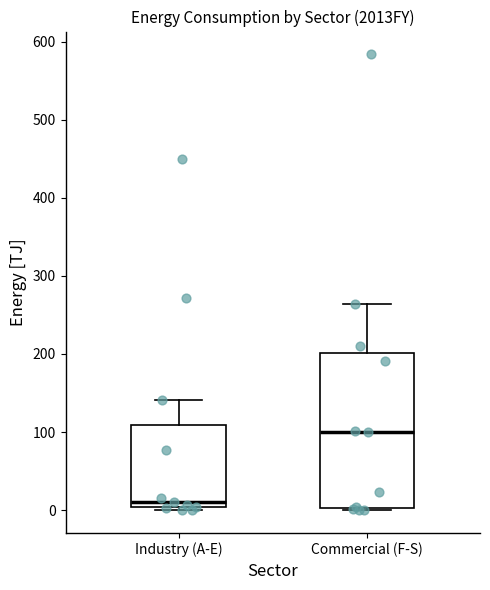

Reading left to right, transcribe this box plot: for each box, give where its median line is, the range the box spans, and where its two whiskers end, as read against the y-axis. The values are not printed on the chart, so give them approximately, as read against the axis.

Industry (A-E): median 10, box 0 to 110, whiskers 0 (just below the box's lower edge) to 140
Commercial (F-S): median 100, box 0 to 200, whiskers 0 (just below the box's lower edge) to 260